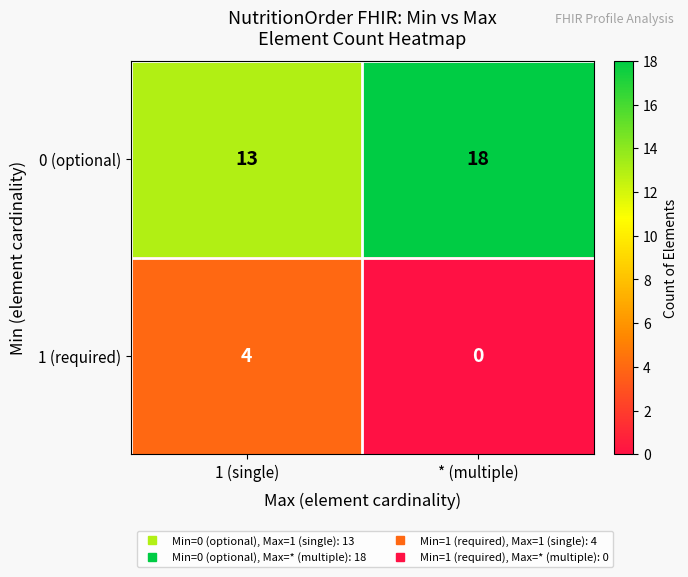

What is the spread (max minus min) of values at 1 (single)?

9